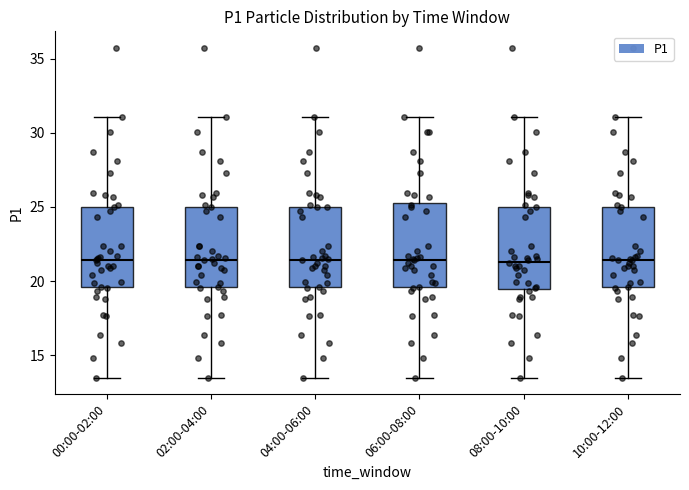

Reading left to right, read every box against the y-axis: the position of its median line, the range the box covers, and the ends of its whiskers. The values are not printed on the chart, so give them approximately, as read against the axis.

00:00-02:00: median 21.5, box 19.5 to 25.0, whiskers 13.5 to 31.0
02:00-04:00: median 21.5, box 19.5 to 25.0, whiskers 13.5 to 31.0
04:00-06:00: median 21.5, box 19.5 to 25.0, whiskers 13.5 to 31.0
06:00-08:00: median 21.5, box 19.5 to 25.5, whiskers 13.5 to 31.0
08:00-10:00: median 21.5, box 19.5 to 25.0, whiskers 13.5 to 31.0
10:00-12:00: median 21.5, box 19.5 to 25.0, whiskers 13.5 to 31.0